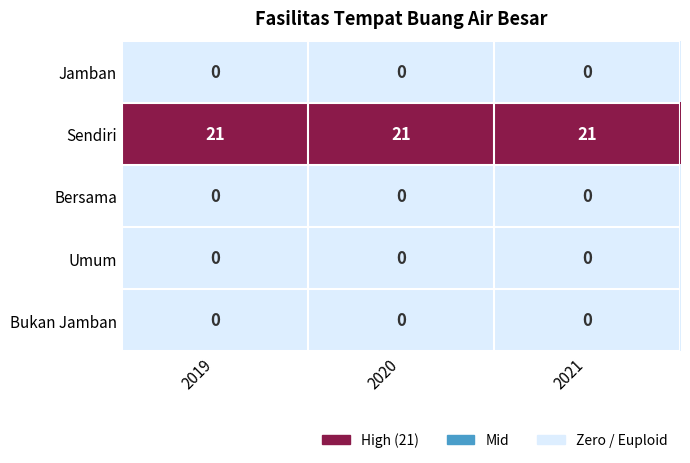

What is the spread (max minus min) of values at 2021?

21